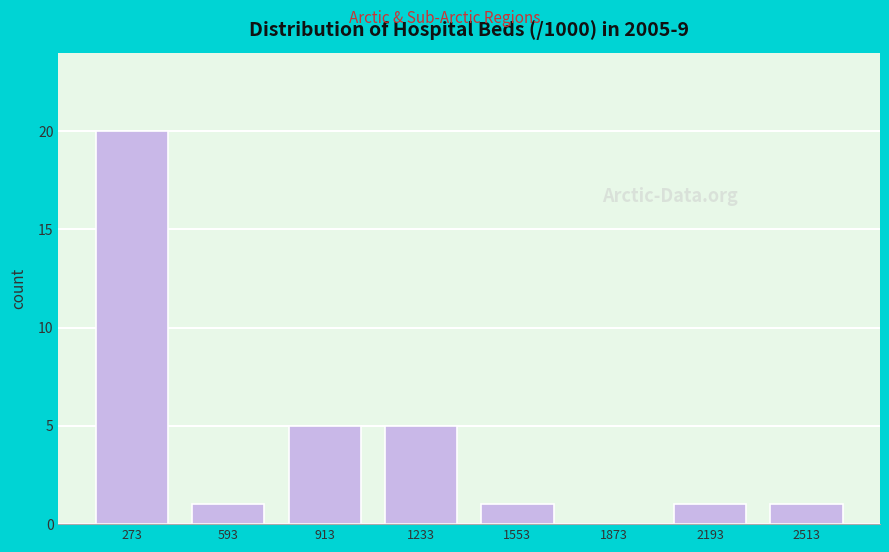

Reading left to right, list every bar in this chart as the range it spans on the x-axis followed by its height. Neither the bar edges nor the heights are printed on the chart, so give them approximately, as read against the axes.

100 to 450: 20
450 to 750: 1
750 to 1050: 5
1050 to 1400: 5
1400 to 1700: 1
1700 to 2050: 0
2050 to 2350: 1
2350 to 2650: 1